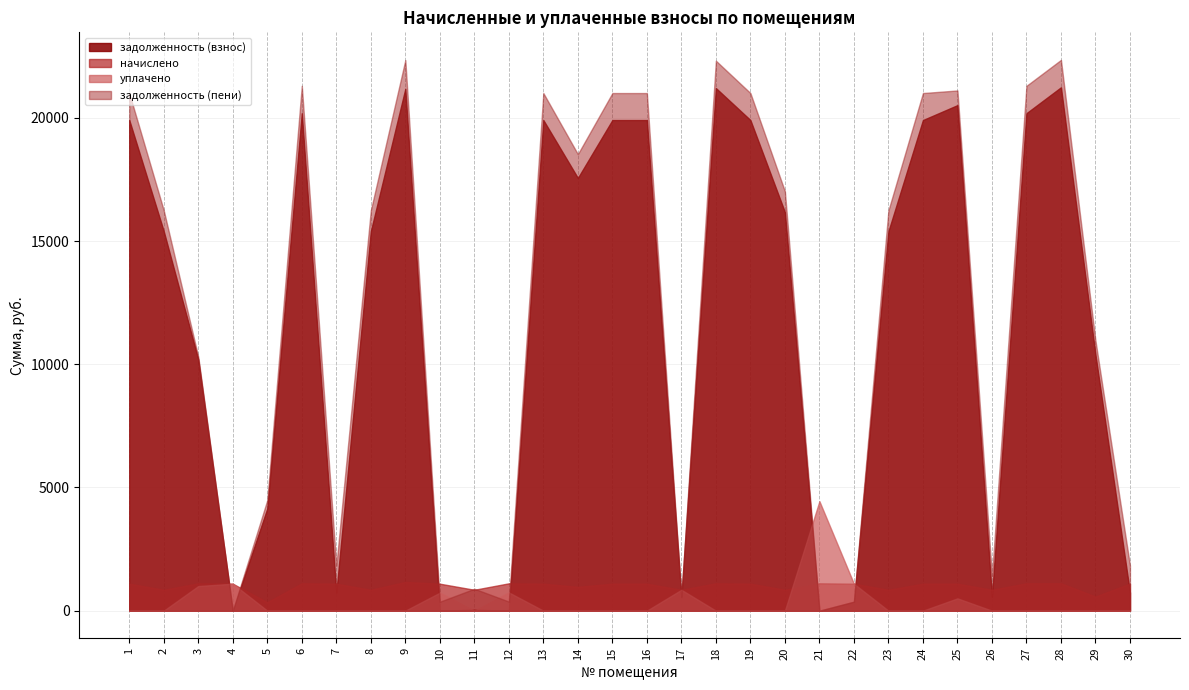

The задолженность (взнос) series shows 14136.1 at 18. True or false?

False